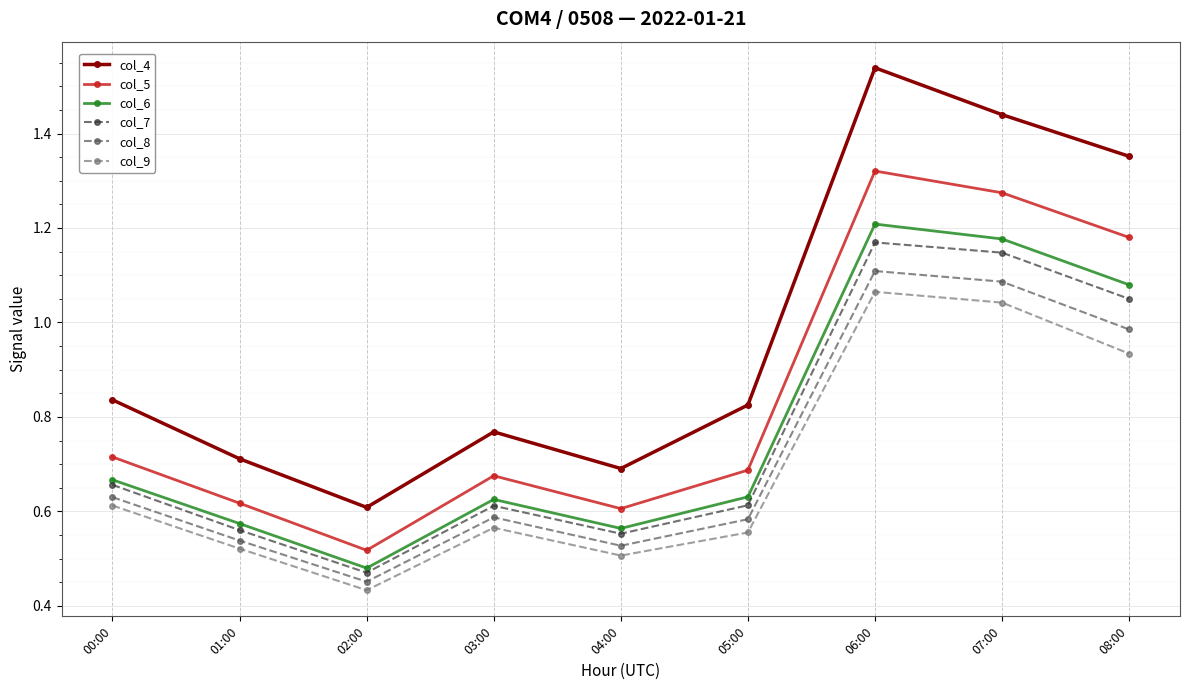

The col_6 series shows 0.1 at 02:00. True or false?

False